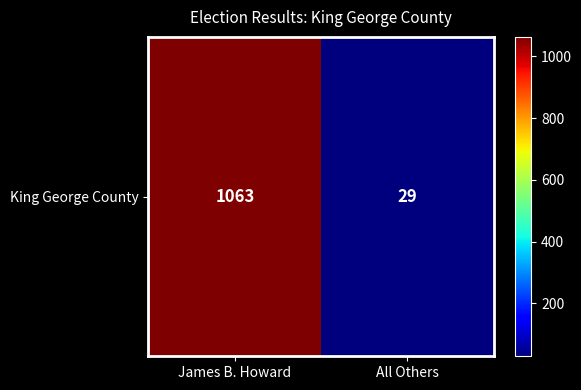

How many values are below 1063?

1